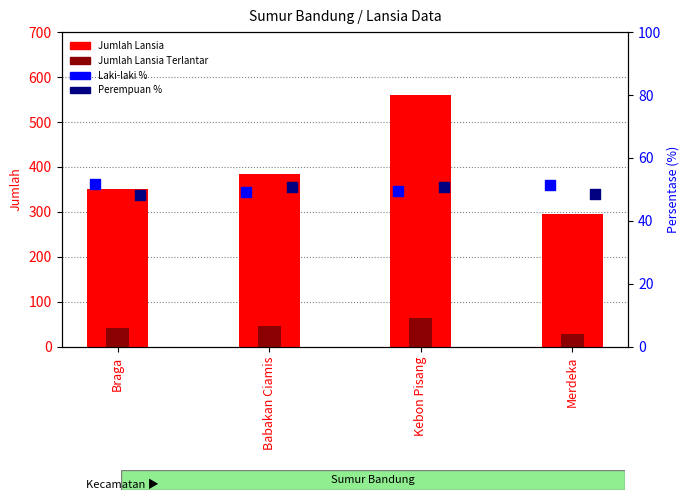

At how many categories does at least one series exceed 263?

4